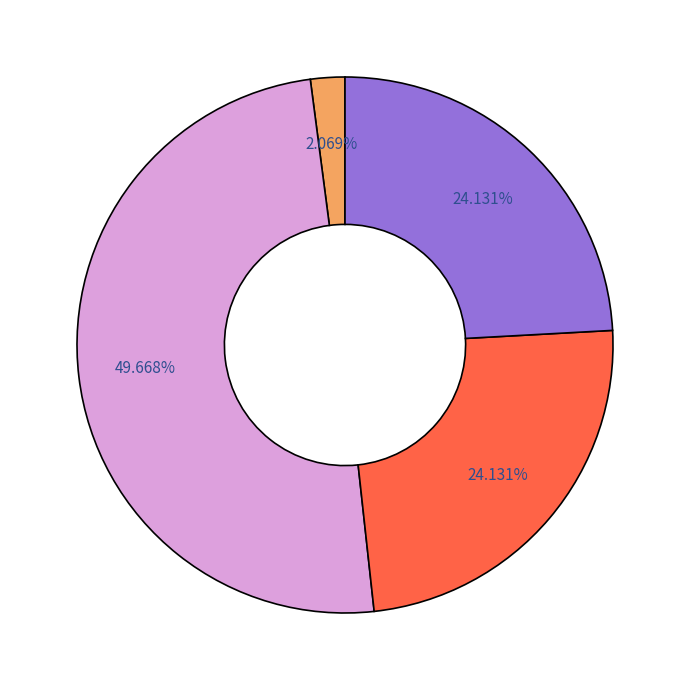

Count the number of slices in the pie.

4